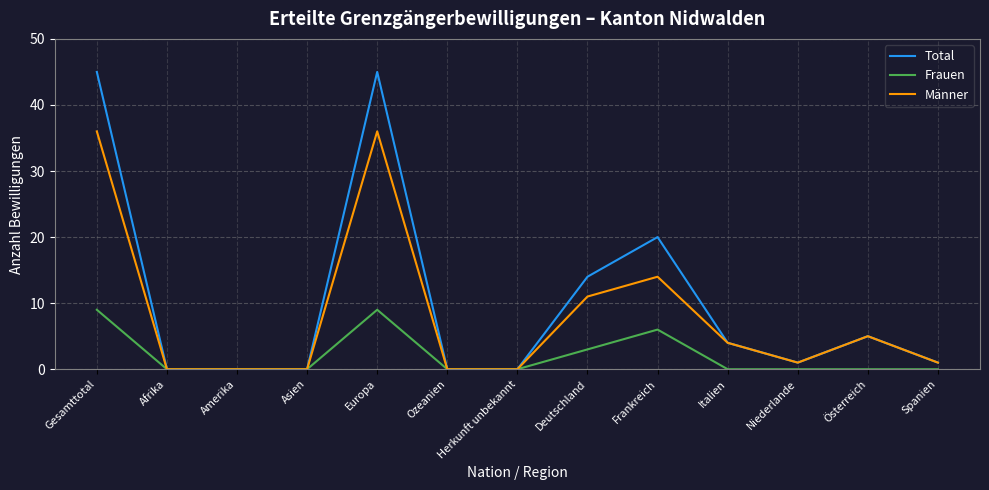

How many categories are shown in the chart?

13